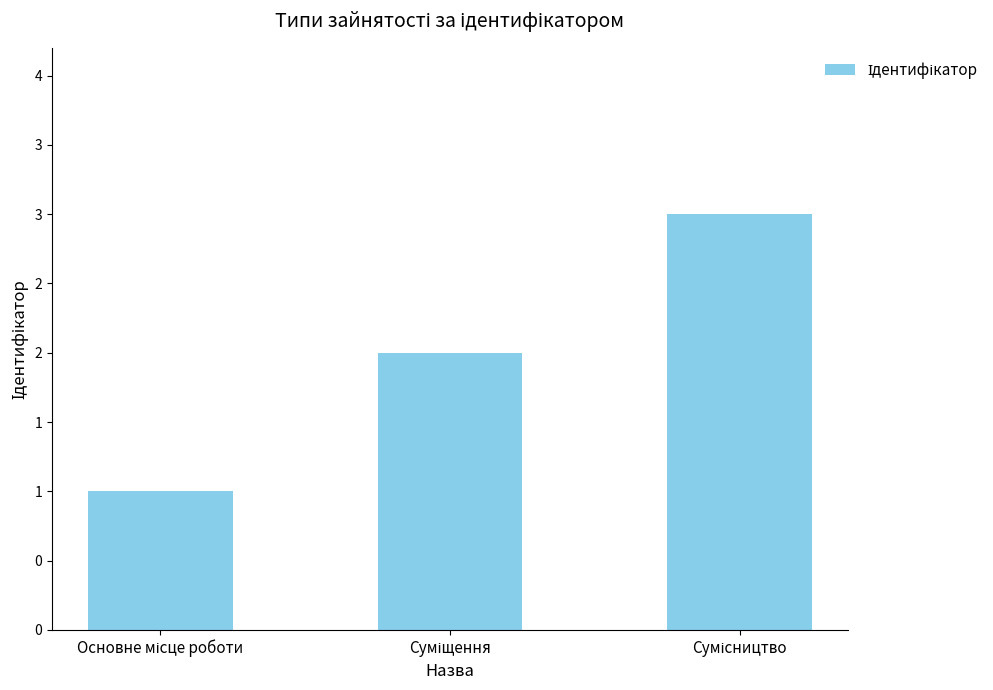

Is it true that the value at Суміщення is 0?

False